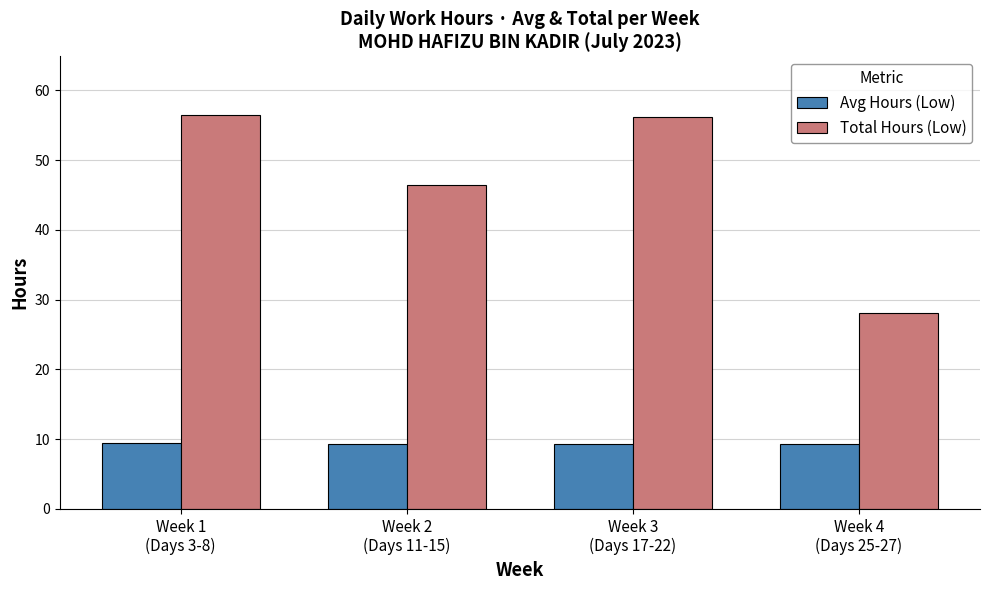

Which series has the widest spread of values?

Total Hours (Low)